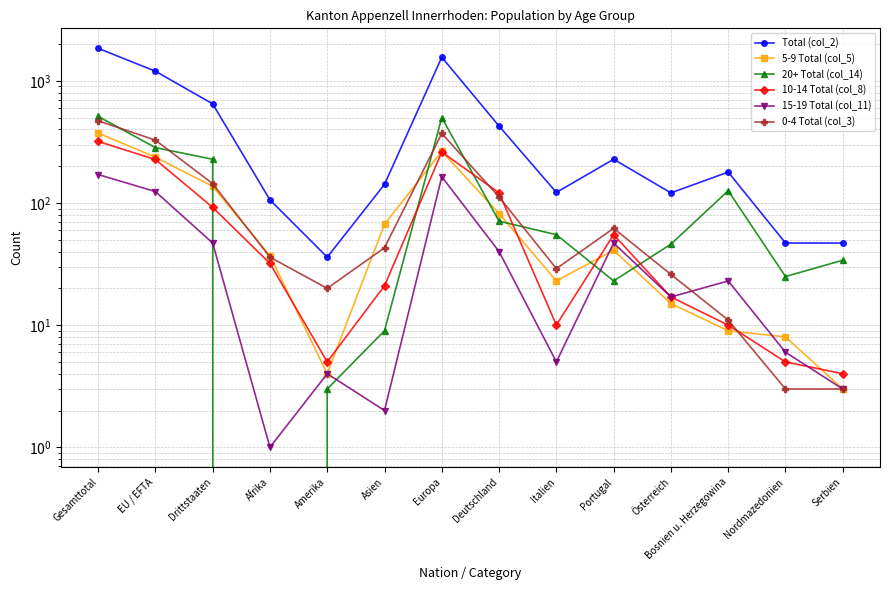

At which category does 5-9 Total (col_5) reach its first local valley?

Amerika